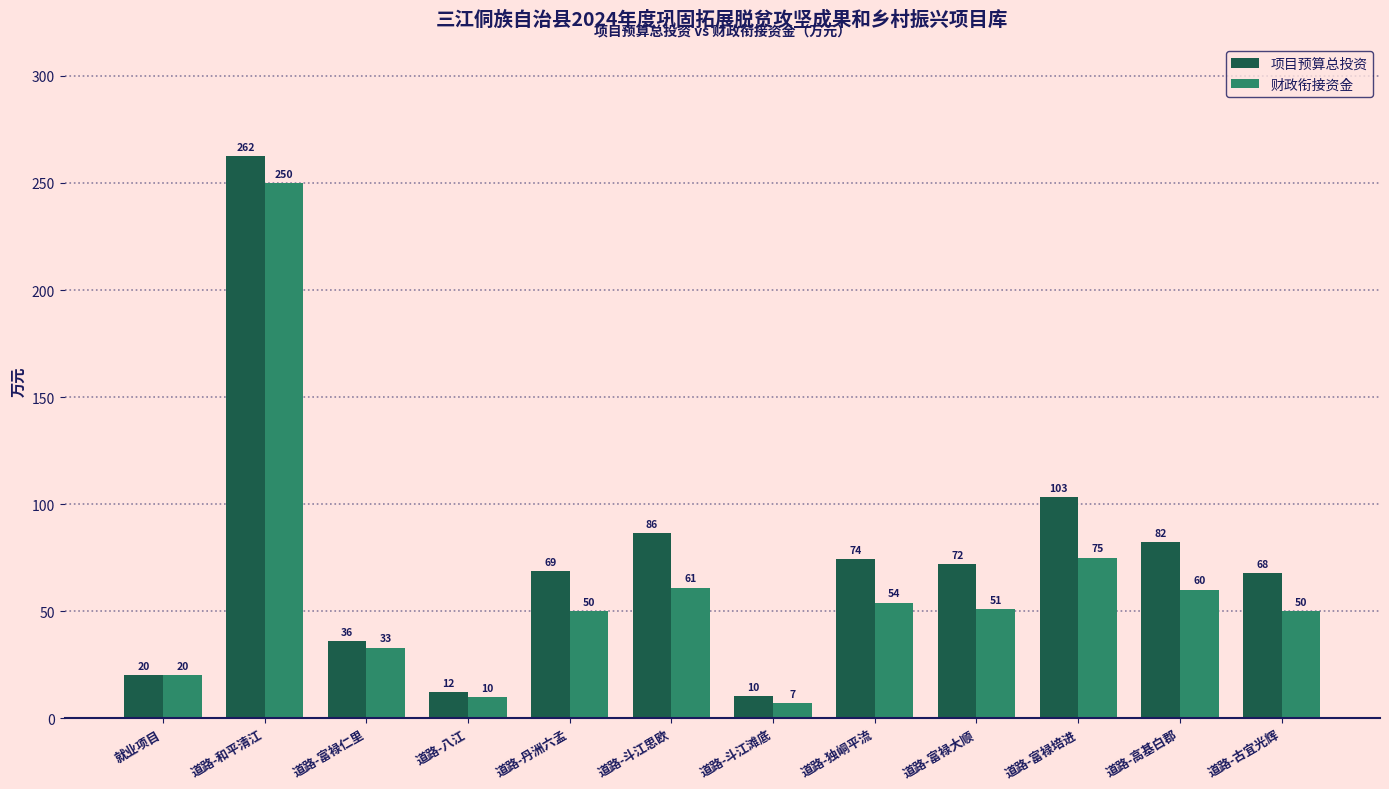

Is it true that 财政衔接资金 equals 23.0 at 道路-斗江思欧?

False